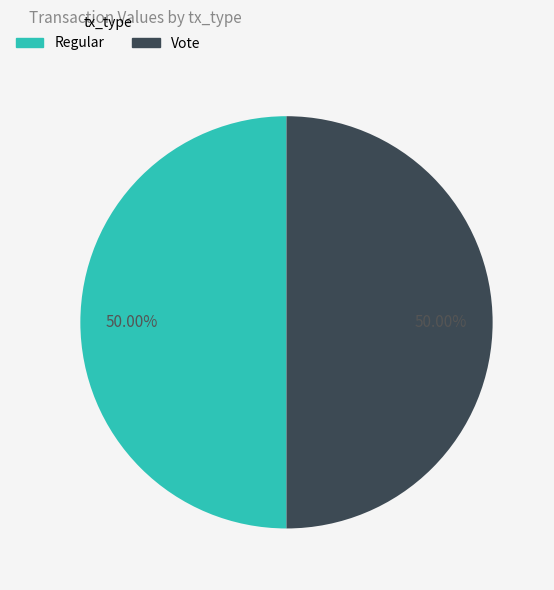

How many slices are in this pie chart?

2